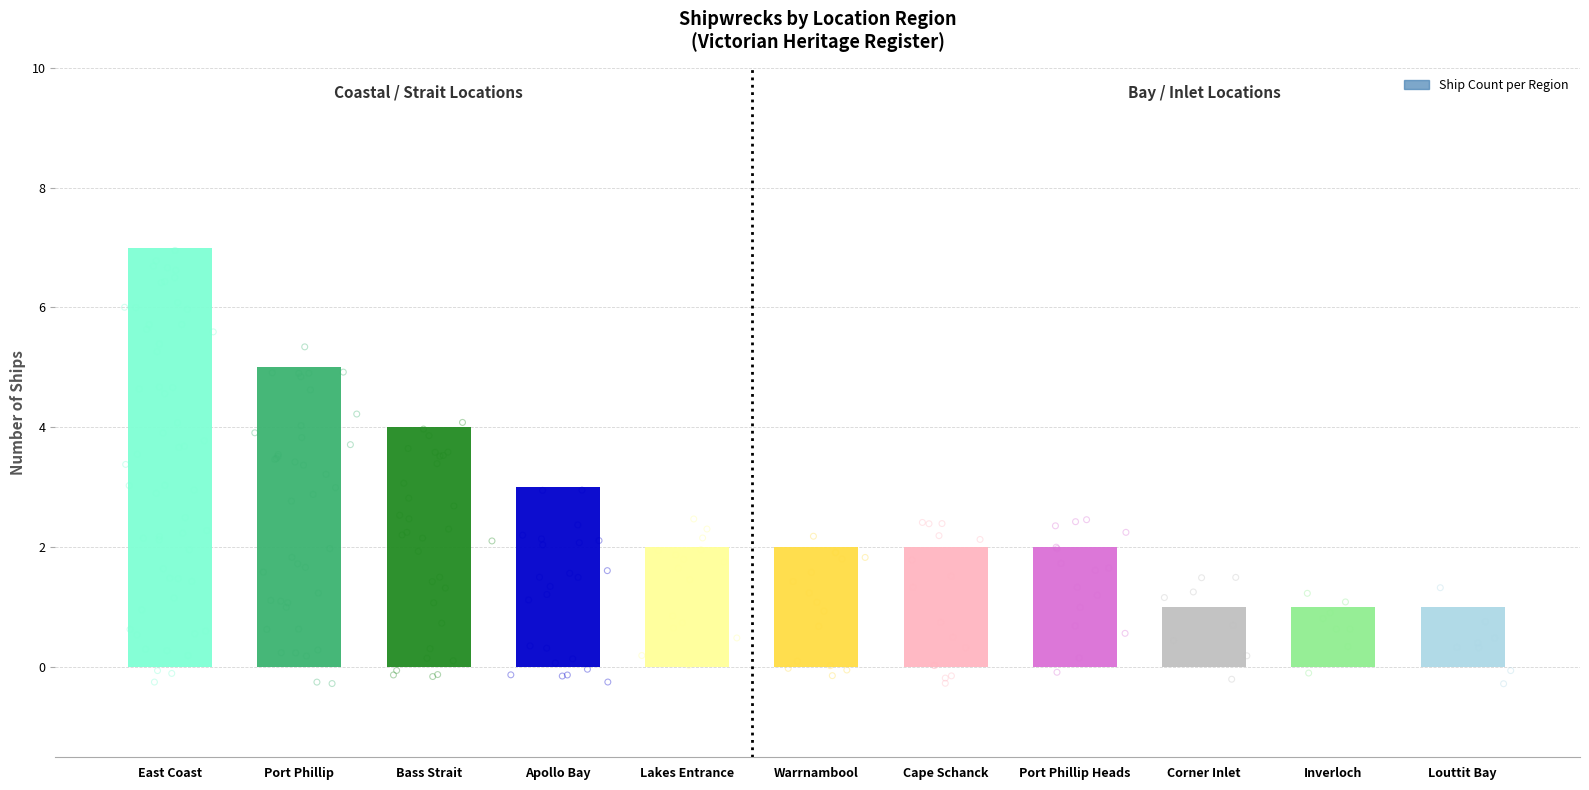

Between Port Phillip and Louttit Bay, which is larger?

Port Phillip